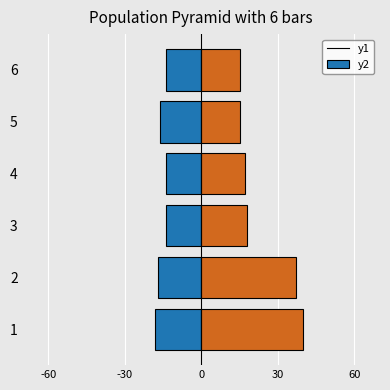

What is the minimum value shown in the chart?

-18